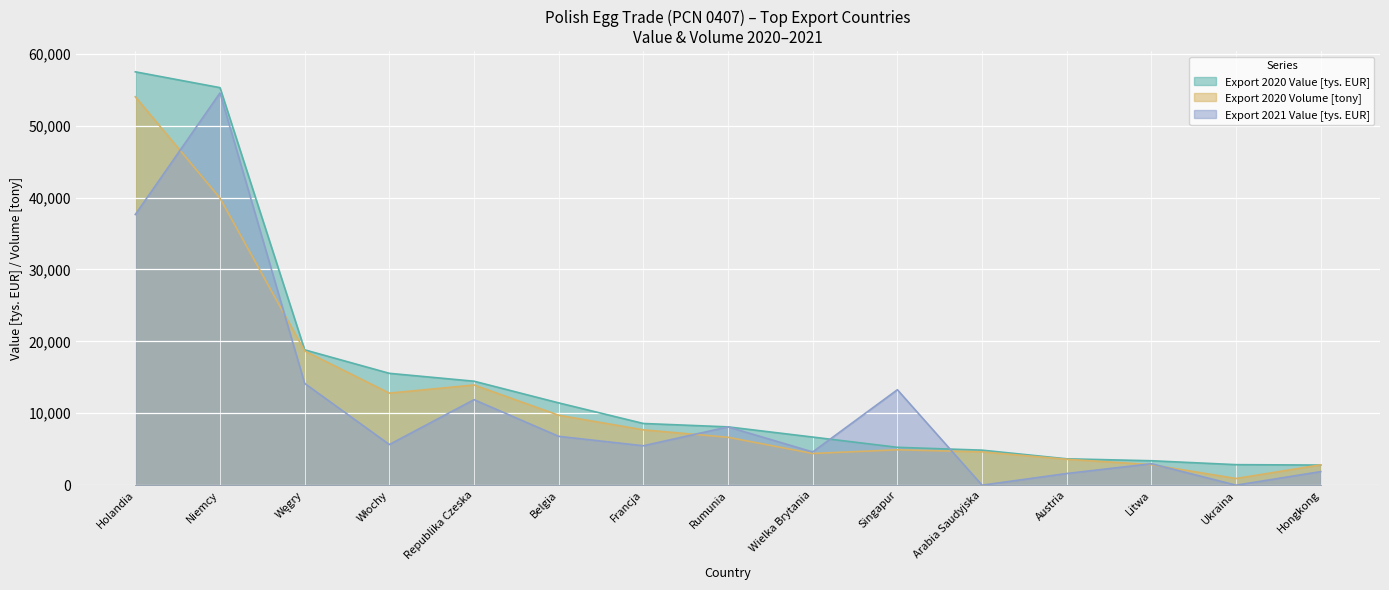

At Republika Czeska, list the series in order from smallest to largest.

Export 2021 Value [tys. EUR], Export 2020 Volume [tony], Export 2020 Value [tys. EUR]